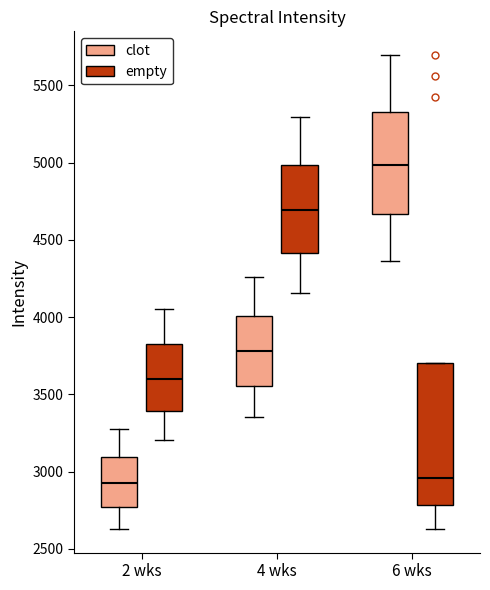

Reading left to right, transcribe this box plot: for each box, give where its median line is, the range the box spans, and where its two whiskers end, as read against the y-axis. The values are not printed on the chart, so give them approximately, as read against the axis.

2 wks (clot): median 2900, box 2750 to 3100, whiskers 2650 to 3250
2 wks (empty): median 3600, box 3400 to 3850, whiskers 3200 to 4050
4 wks (clot): median 3800, box 3550 to 4000, whiskers 3350 to 4250
4 wks (empty): median 4700, box 4400 to 5000, whiskers 4150 to 5300
6 wks (clot): median 5000, box 4650 to 5350, whiskers 4350 to 5700
6 wks (empty): median 2950, box 2800 to 3700, whiskers 2650 to 3700